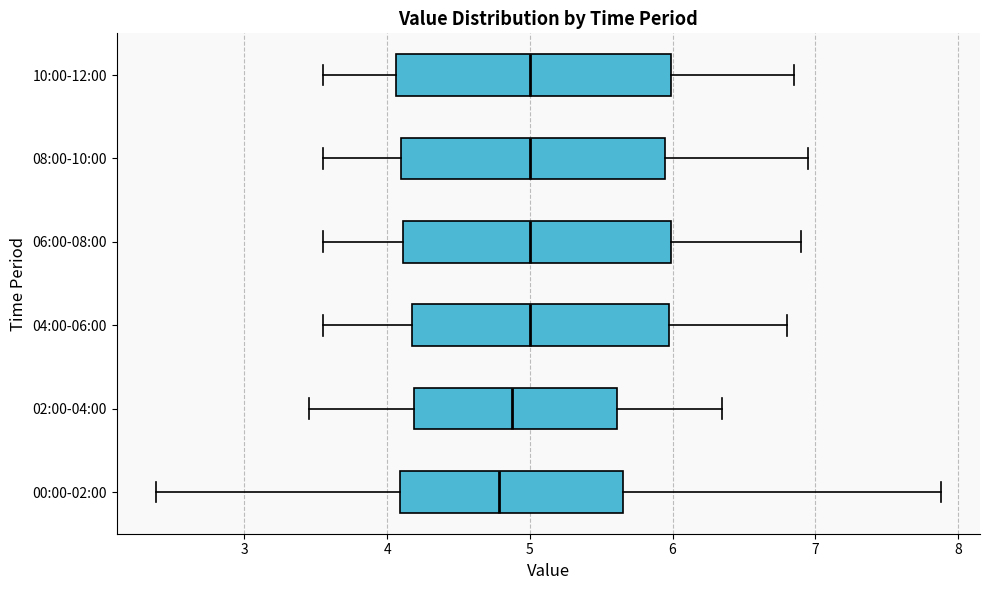

Reading bottom to top, transcribe this box plot: for each box, give where its median line is, the range the box spans, and where its two whiskers end, as read against the x-axis. The values are not printed on the chart, so give them approximately, as read against the axis.

00:00-02:00: median 4.8, box 4.1 to 5.7, whiskers 2.4 to 7.9
02:00-04:00: median 4.9, box 4.2 to 5.6, whiskers 3.5 to 6.4
04:00-06:00: median 5.0, box 4.2 to 6.0, whiskers 3.6 to 6.8
06:00-08:00: median 5.0, box 4.1 to 6.0, whiskers 3.6 to 6.9
08:00-10:00: median 5.0, box 4.1 to 6.0, whiskers 3.6 to 7.0
10:00-12:00: median 5.0, box 4.1 to 6.0, whiskers 3.6 to 6.9